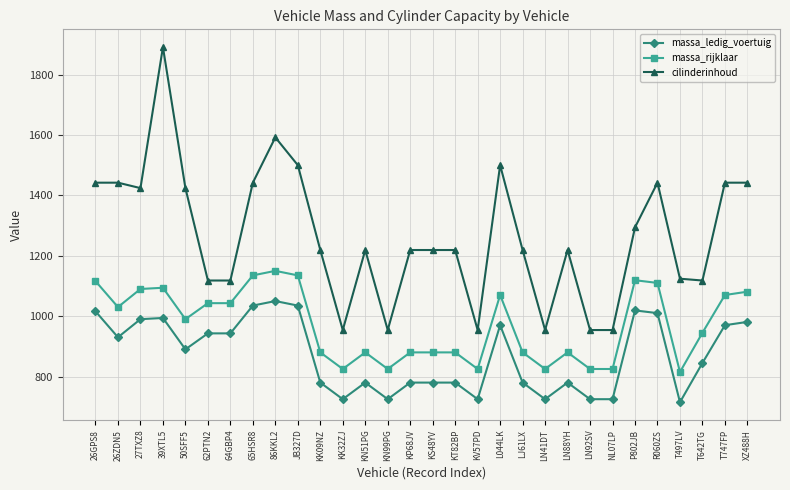

Read the cilinderinhoud value at KN99PG, to the nearest 10.

950